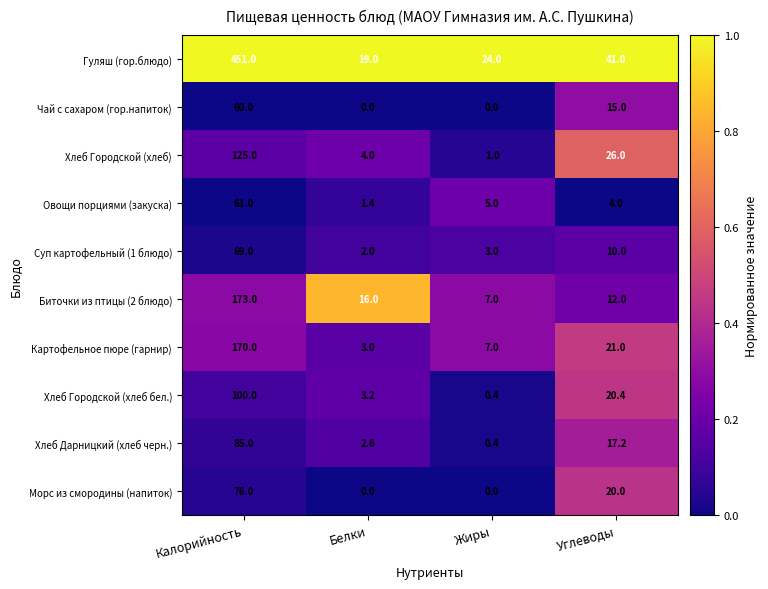

Is it true that Овощи порциями (закуска) equals 6.0 at Углеводы?

False